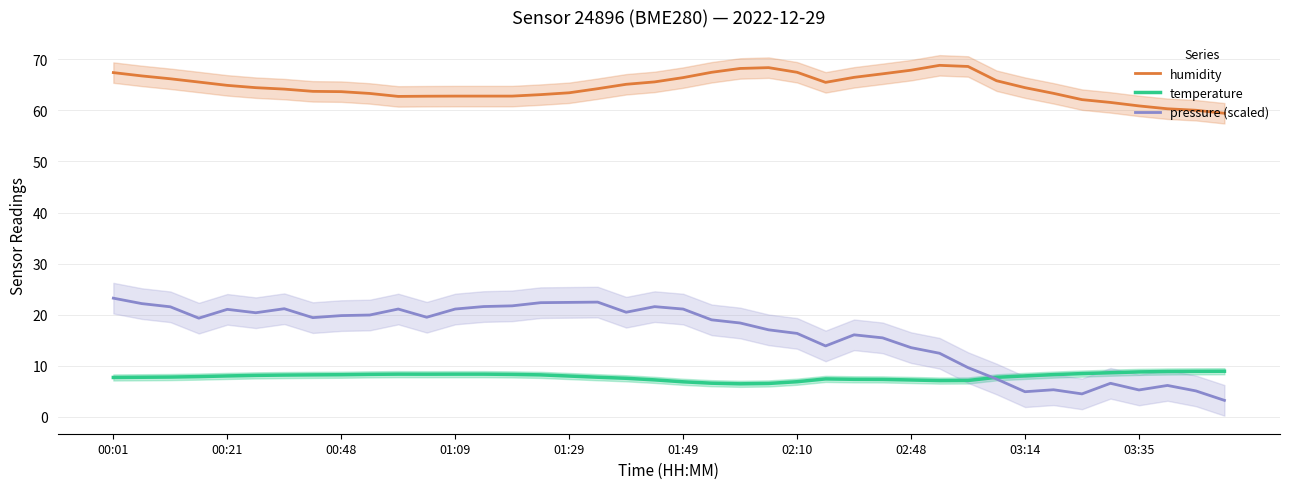

True or false: pressure (scaled) and humidity cross at least once.

False